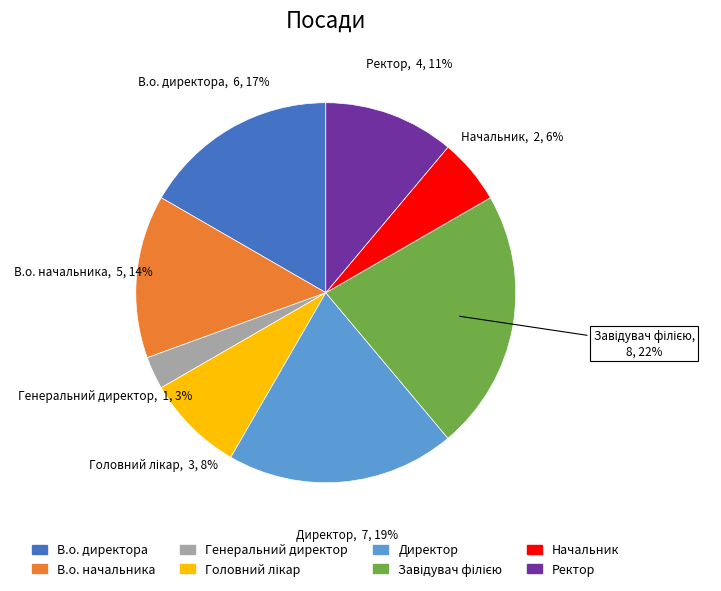

Is it true that В.о. начальника is 14% of the pie?

True